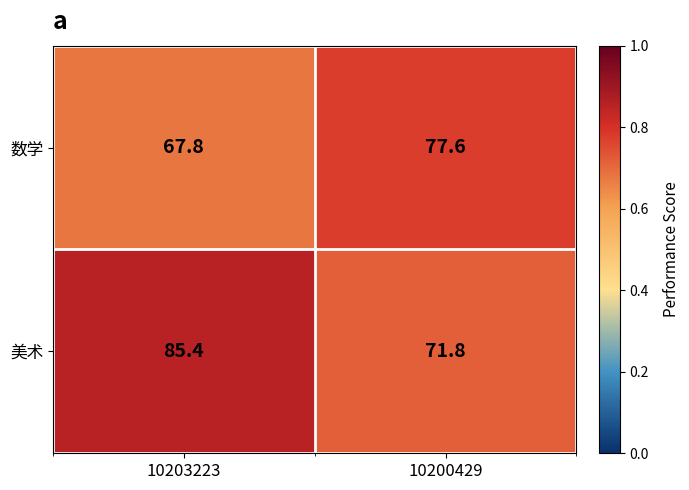

Which category has the highest value across all series?

10203223